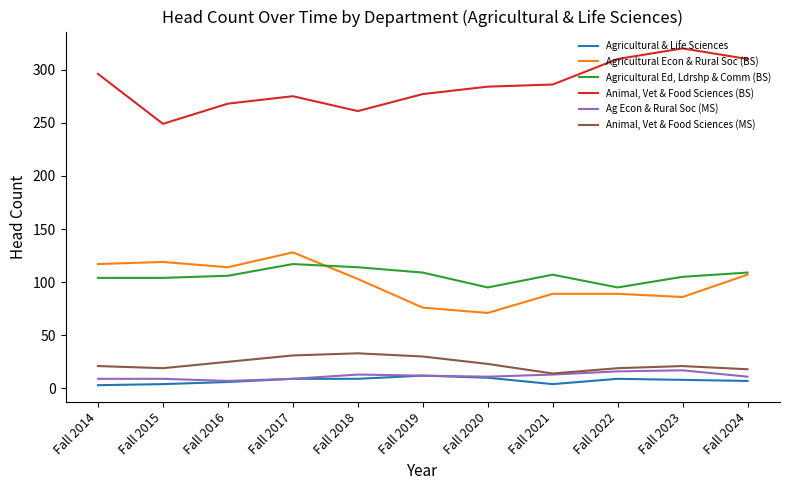

What is the spread (max minus min) of values at Fall 2014?

293